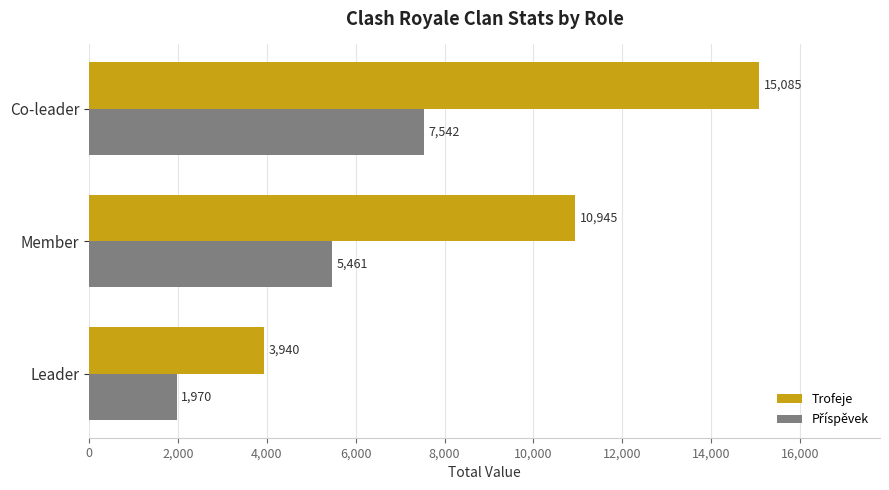

Which series changed the most between Leader and Member?

Trofeje